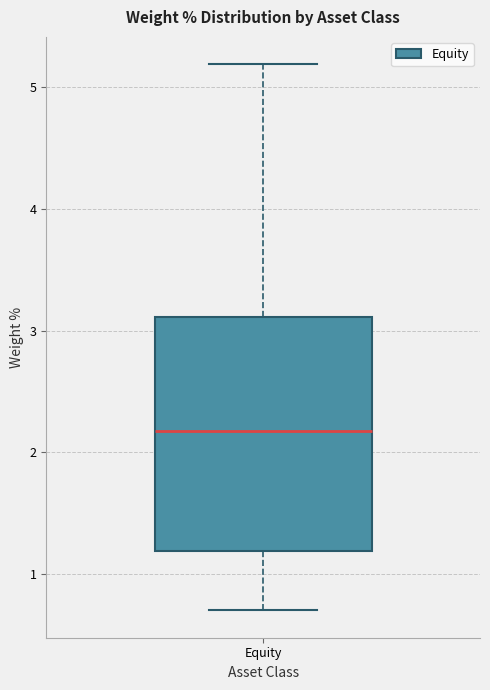

Transcribe this box plot: give where the median line is, the range the box spans, and where the two whiskers end, as read against the y-axis. The values are not printed on the chart, so give them approximately, as read against the axis.

median 2.2, box 1.2 to 3.1, whiskers 0.7 to 5.2